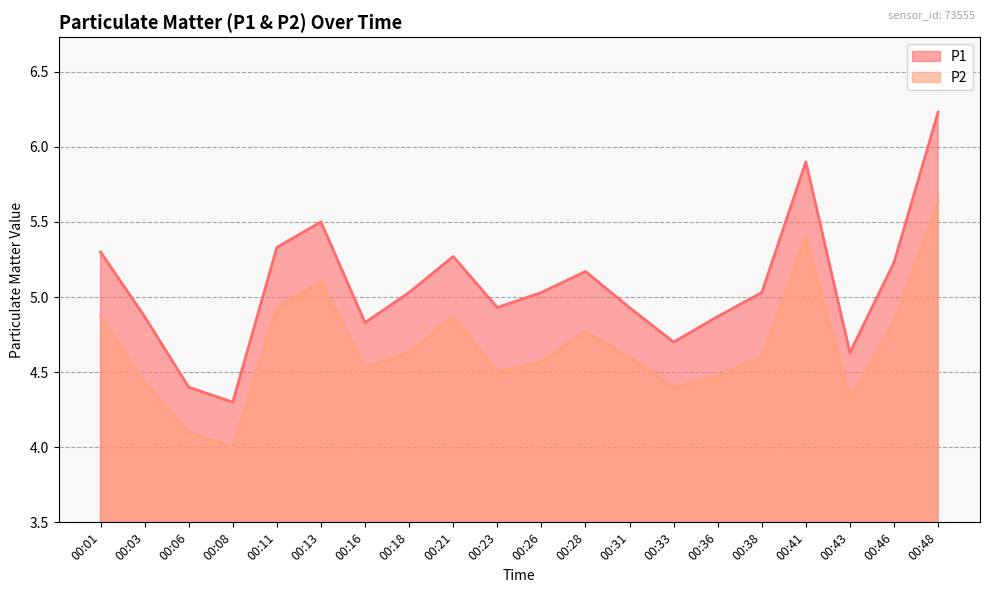

Is it true that P2 equals 1.2 at 00:08?

False